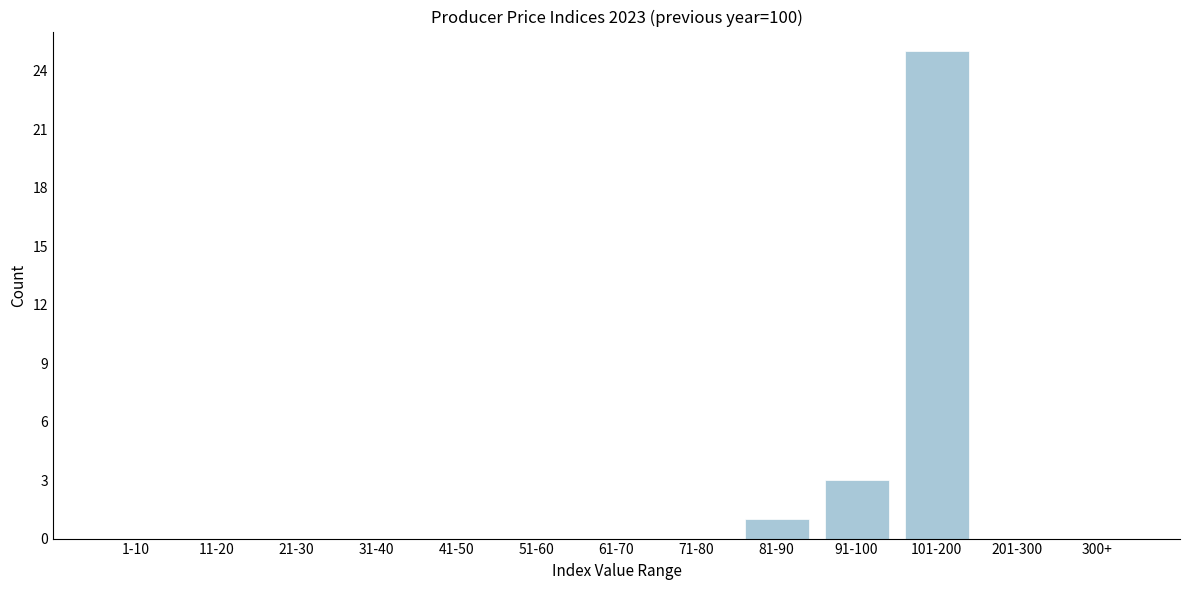

Reading left to right, transcribe all the data shown in this chart.

1-10=0	11-20=0	21-30=0	31-40=0	41-50=0	51-60=0	61-70=0	71-80=0	81-90=1	91-100=3	101-200=25	201-300=0	300+=0